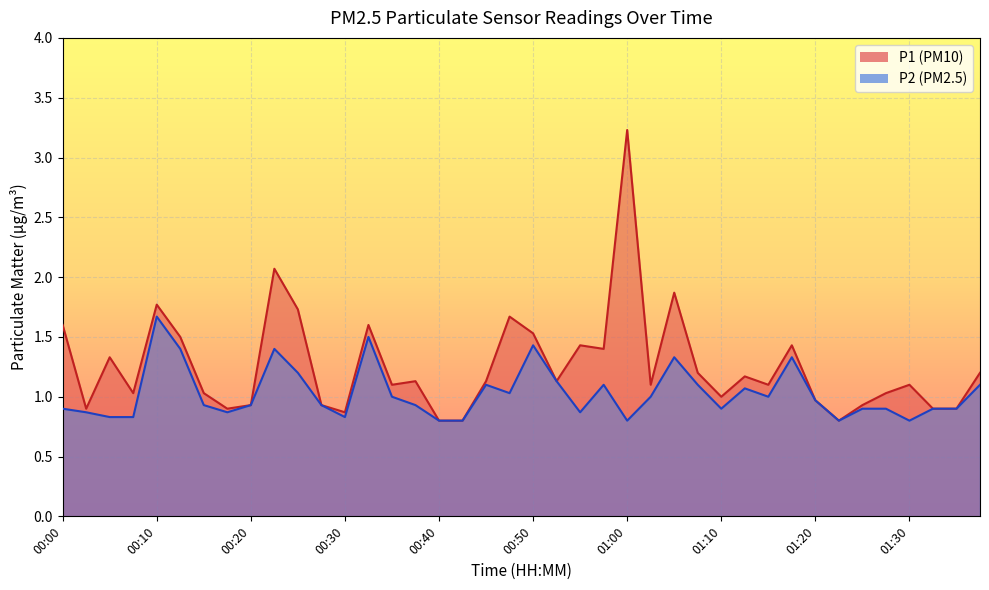

Rank the categories by P2 value from highest to lowest.

00:10, 00:32, 00:50, 00:13, 00:22, 01:05, 01:17, 00:25, 00:52, 00:45, 00:57, 01:07, 01:37, 01:12, 00:47, 00:35, 01:02, 01:15, 01:20, 00:15, 00:20, 00:27, 00:37, 00:00, 01:10, 01:25, 01:27, 01:32, 01:35, 00:03, 00:17, 00:55, 00:05, 00:08, 00:30, 00:40, 00:42, 01:00, 01:22, 01:30